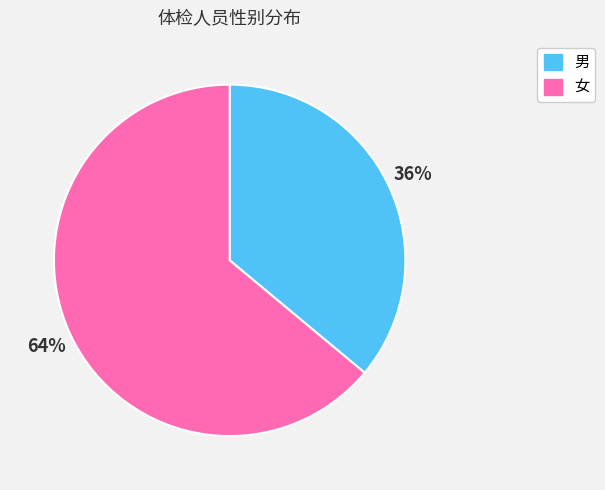

To the nearest percent, what is the combined percentage of 女 and 男?

100%